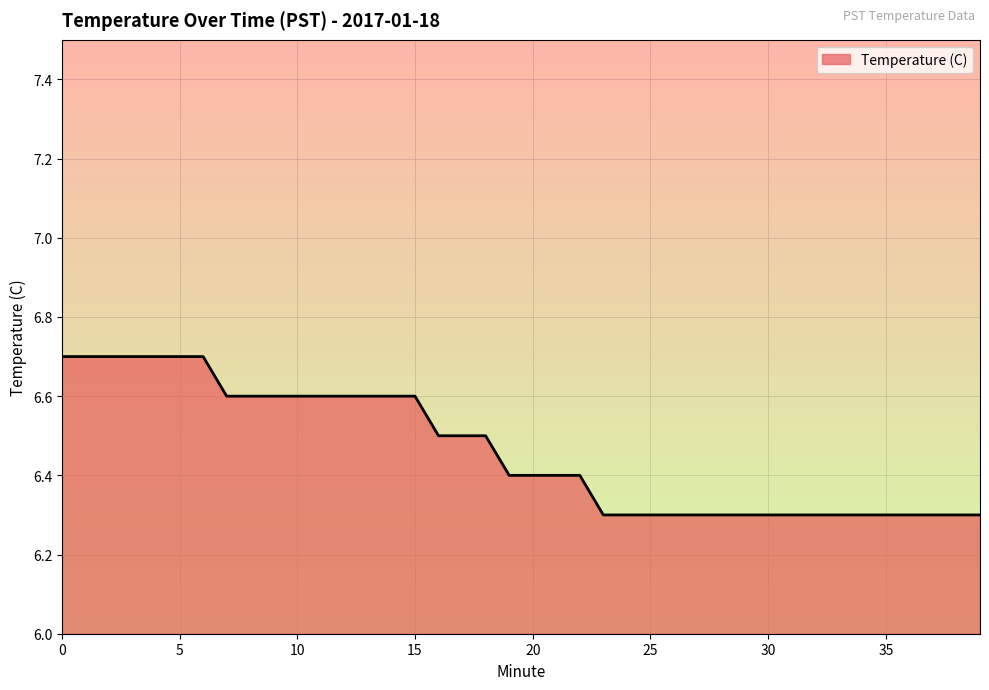

What is the difference between the maximum and minimum values?

0.4